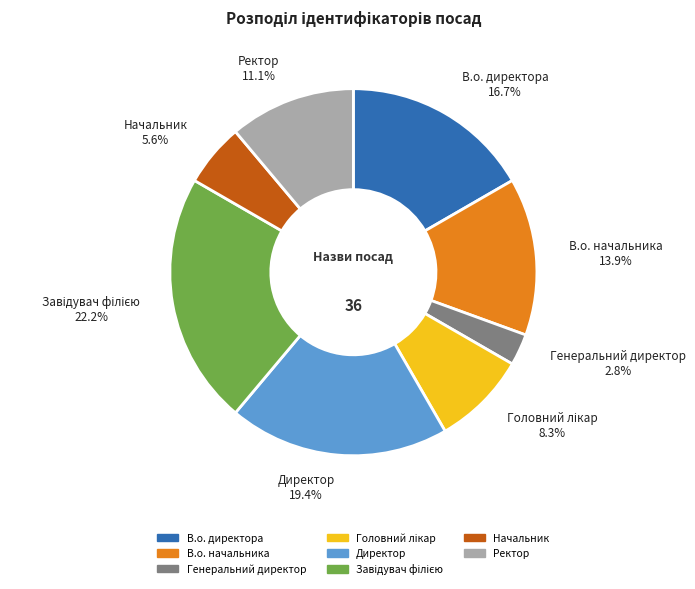

How much of the chart is everything except Генеральний директор?

97.2%